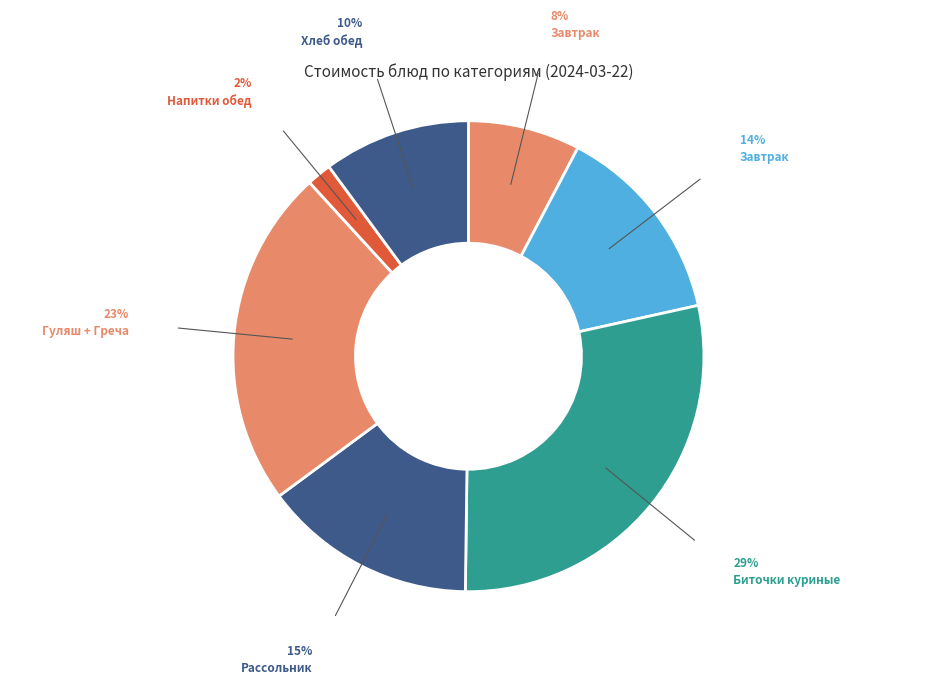

Count the number of slices in the pie.

7